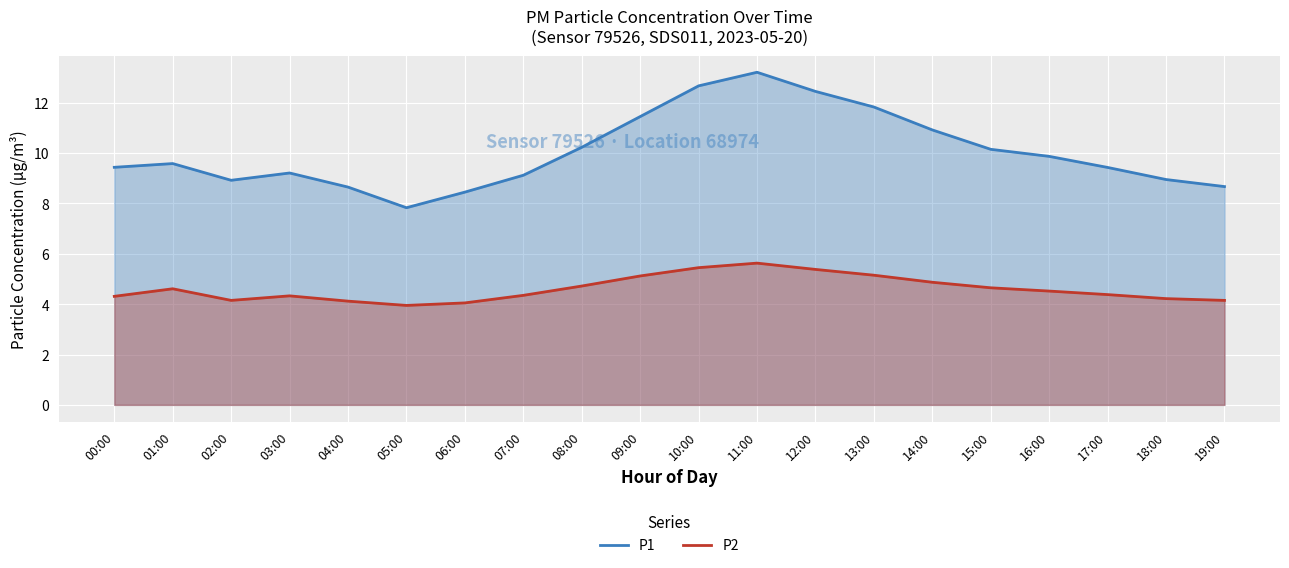

What is the label of the 10th point from the left?

09:00